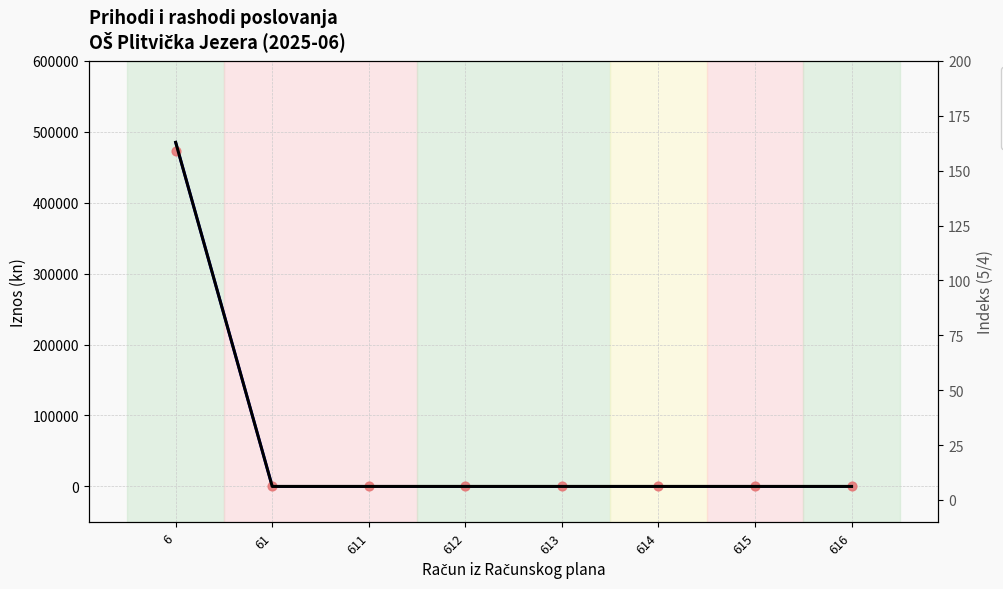

At which category is the sum across all series the highest?

6